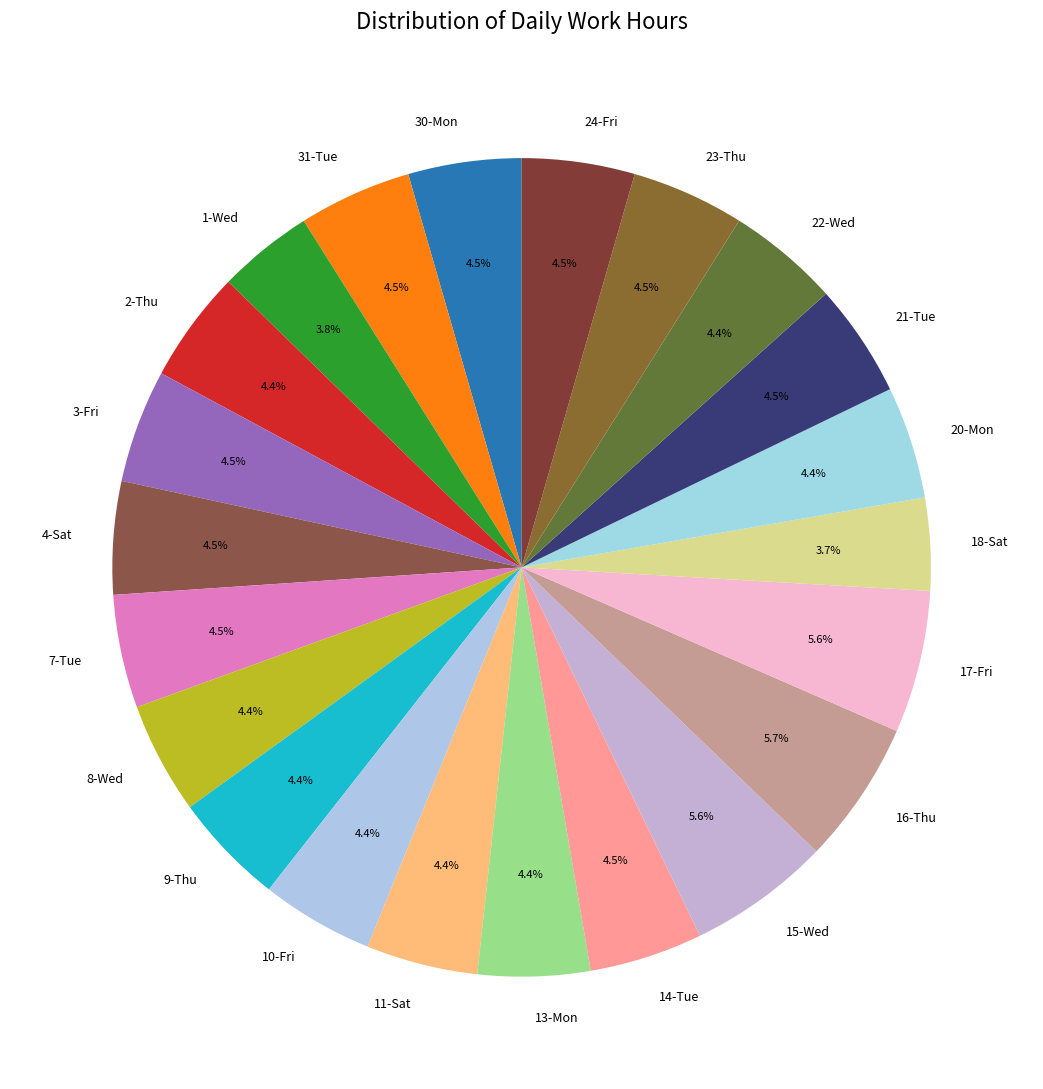

Does 8-Wed represent more than half of the total?

No